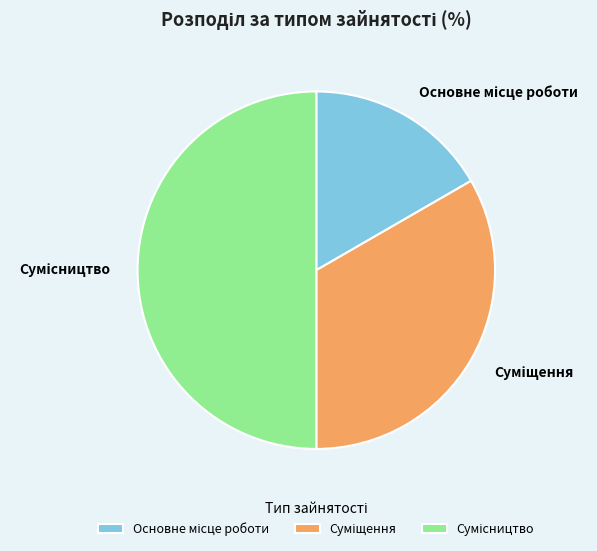

What percentage is the Суміщення slice, to the nearest percent?

33%